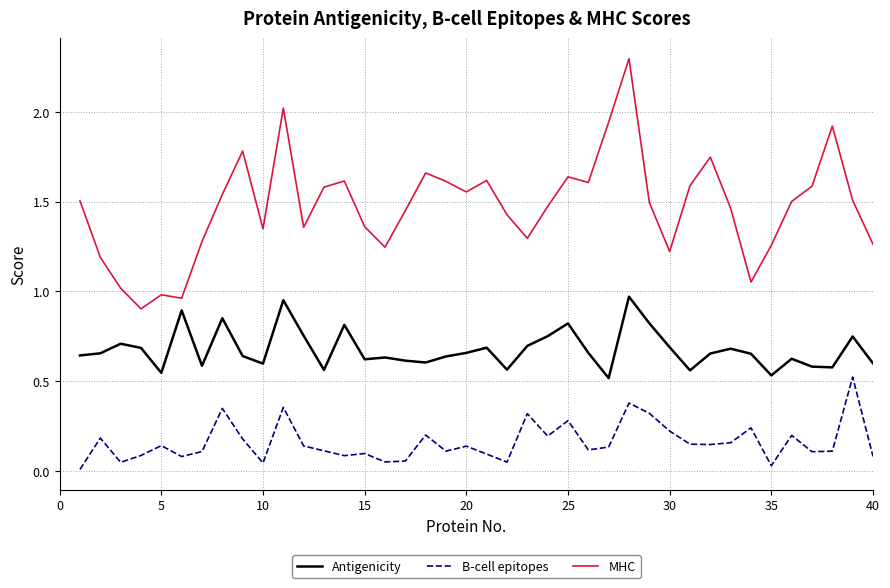

True or false: B-cell epitopes and MHC intersect in this chart.

False